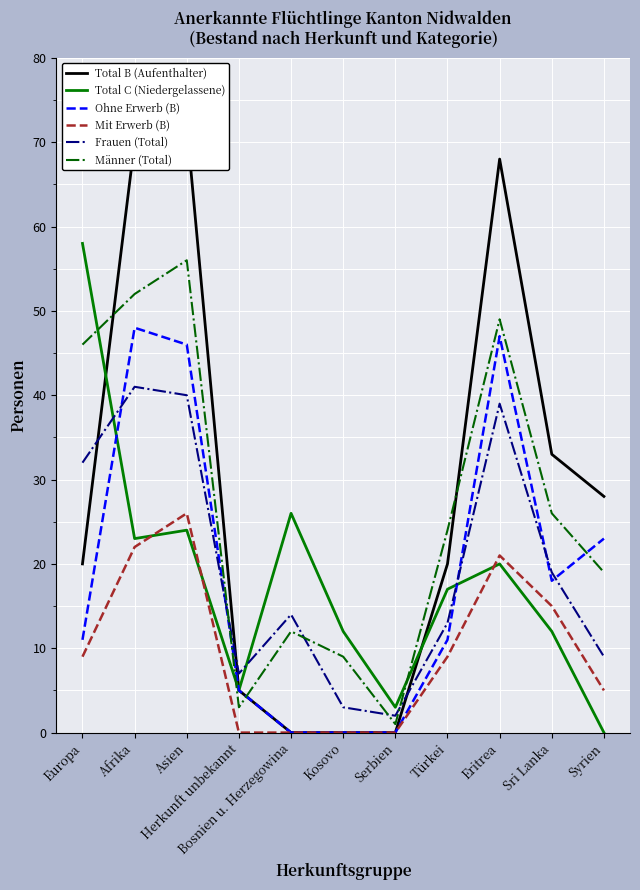

What is the sum of all Total B (Aufenthalter) values?

316